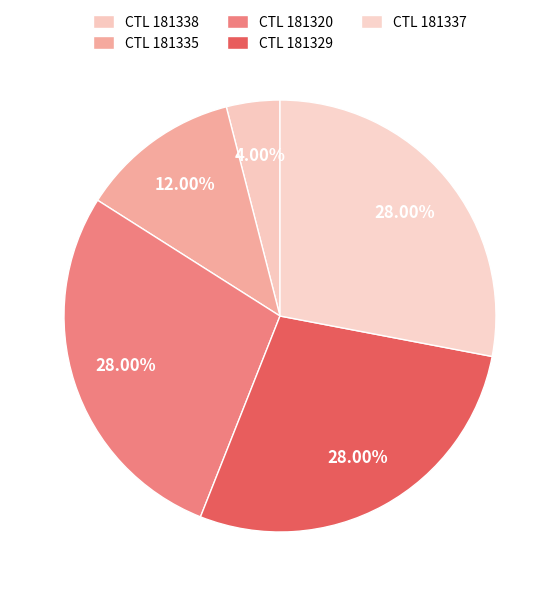

How many slices are in this pie chart?

5